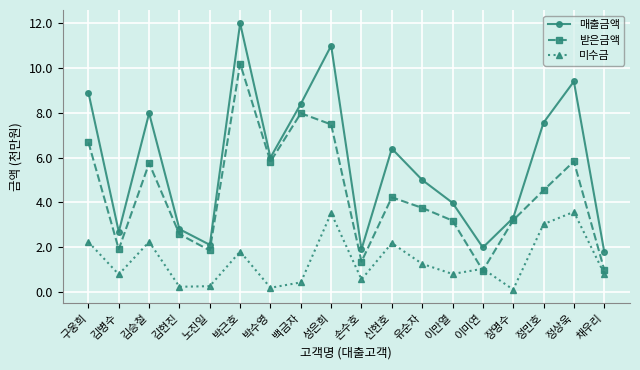

True or false: 미수금 and 매출금액 cross at least once.

False